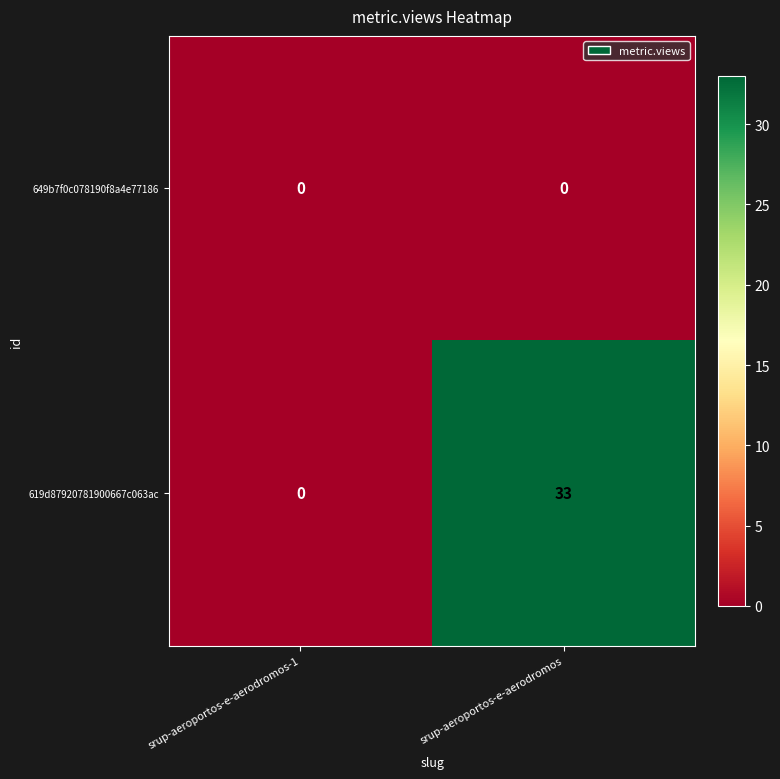

Which category has the highest value across all series?

srup-aeroportos-e-aerodromos